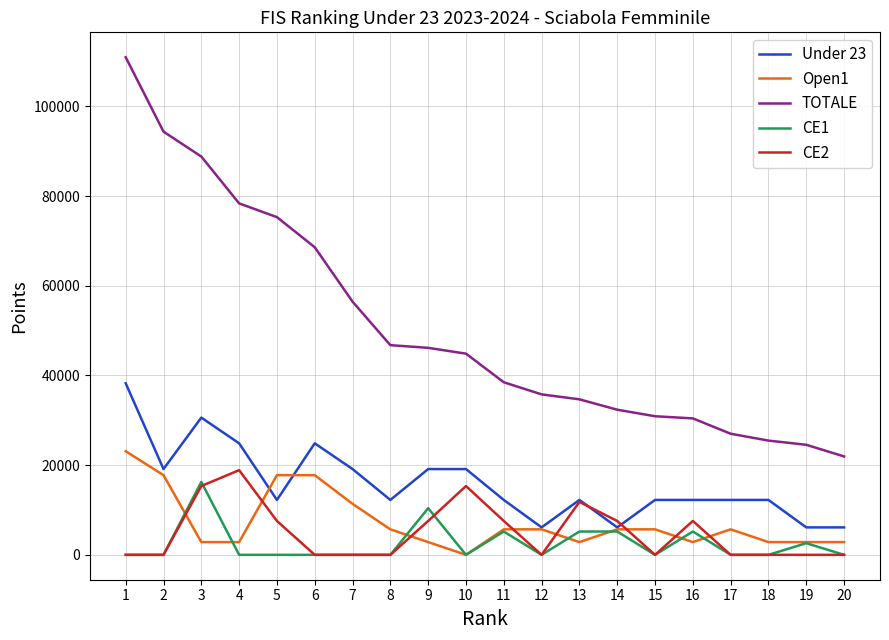

True or false: Under 23 has a value of 19125.0 at 7.

True